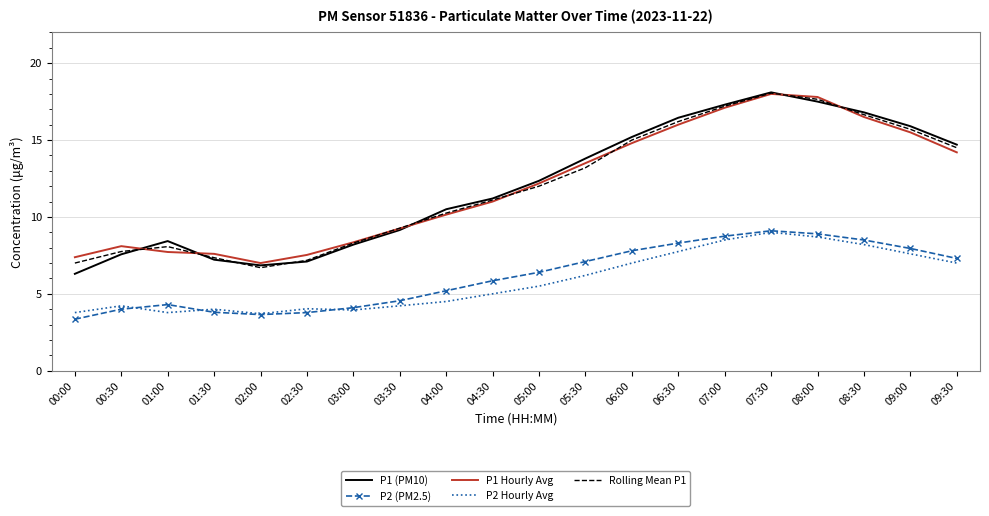

What are all the series names shown in the legend?

P1 (PM10), P2 (PM2.5), P1 Hourly Avg, P2 Hourly Avg, Rolling Mean P1